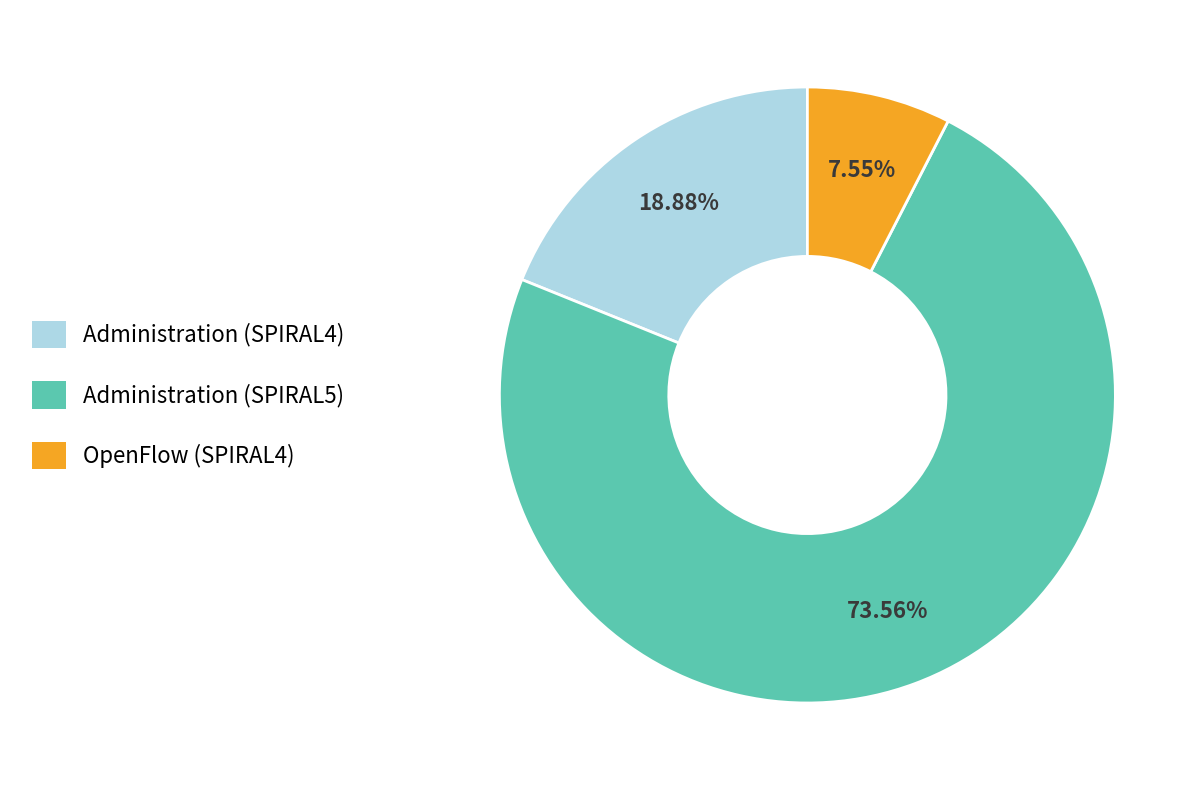

Does any single category account for the majority?

Yes